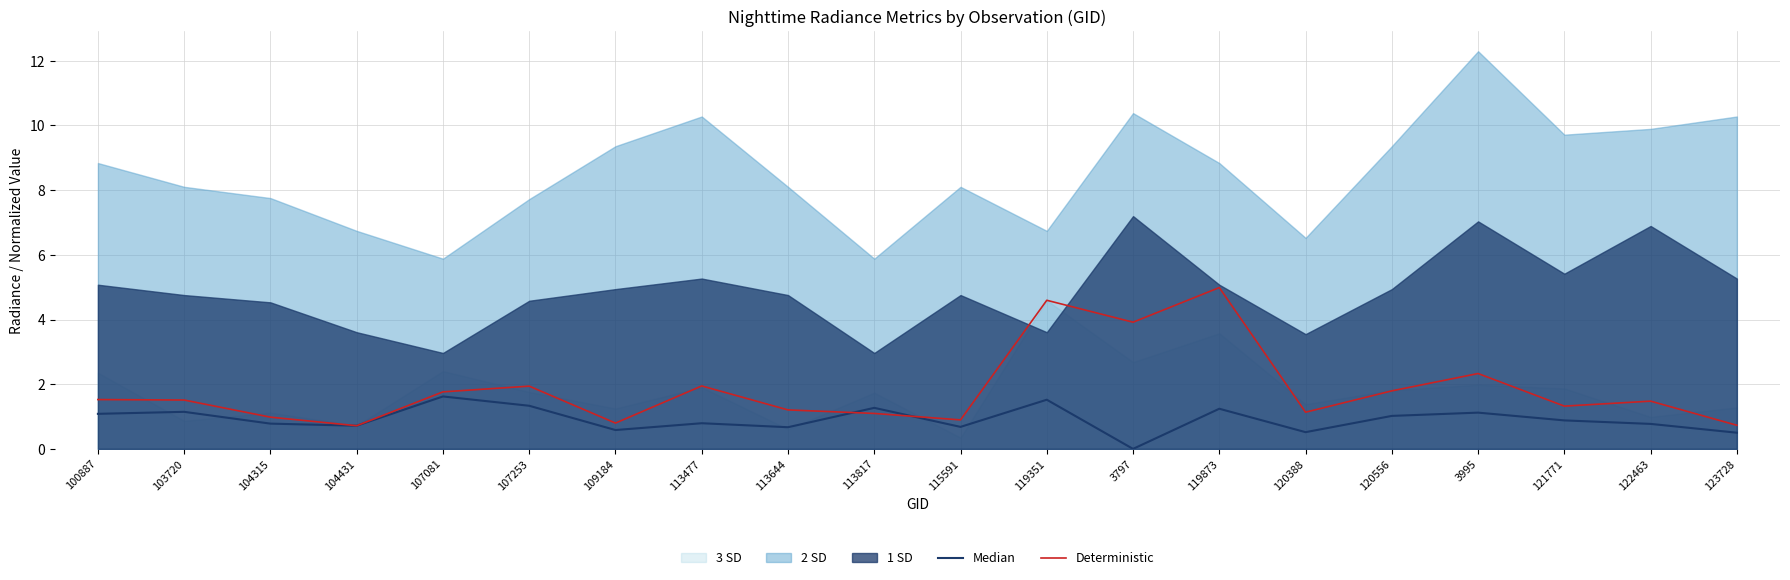

The Deterministic series shows 1.8 at 113817. True or false?

False